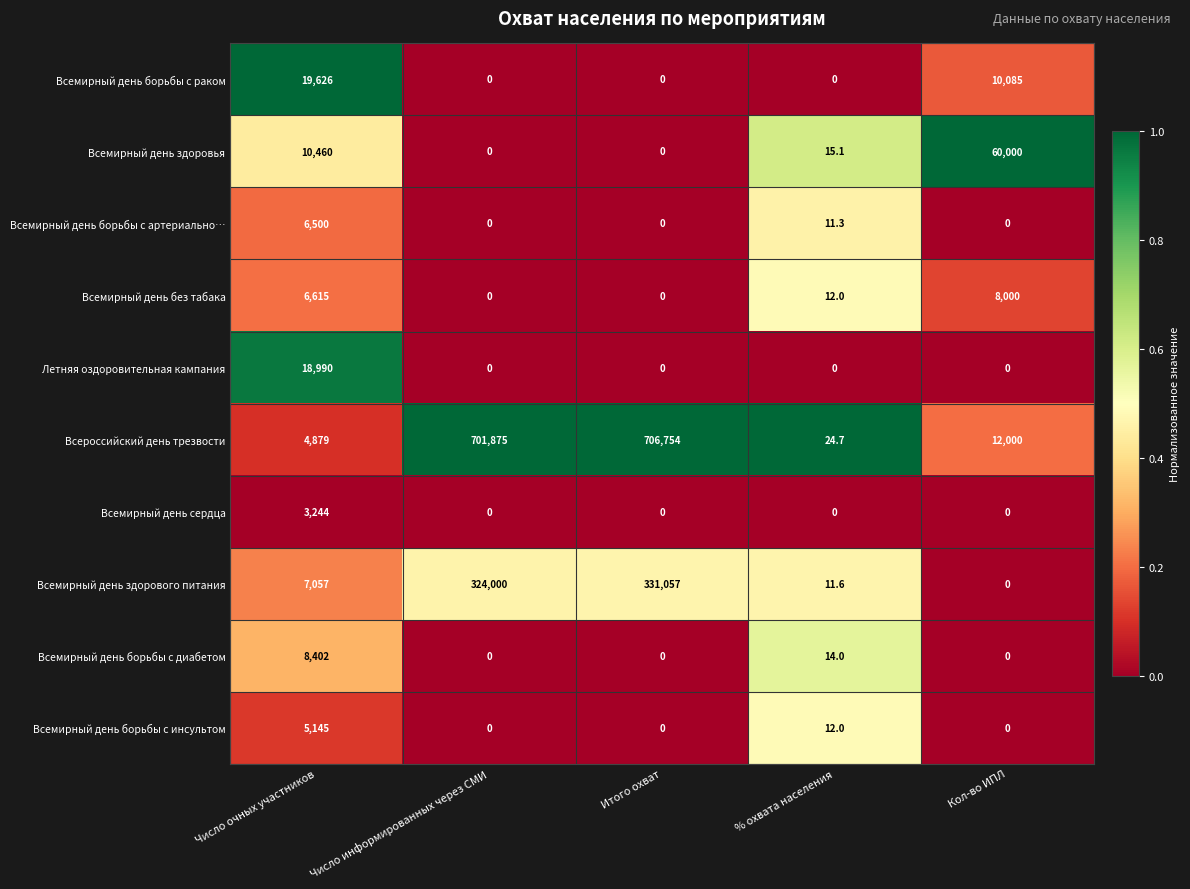

Which series has the largest total across all categories?

Всероссийский день трезвости